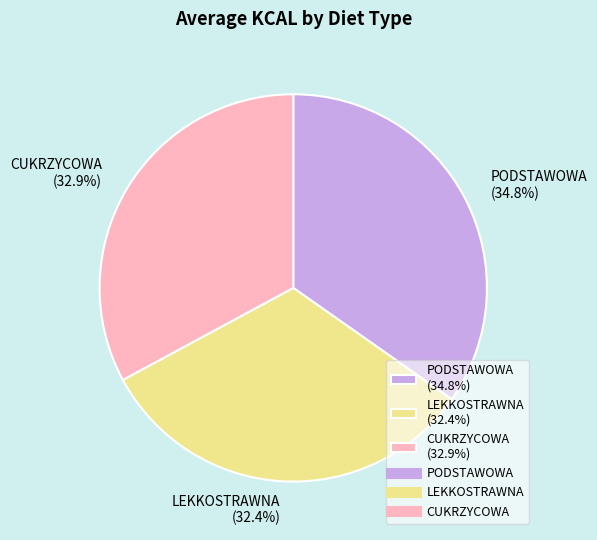

To the nearest percent, what is the combined percentage of LEKKOSTRAWNA and PODSTAWOWA?

67%